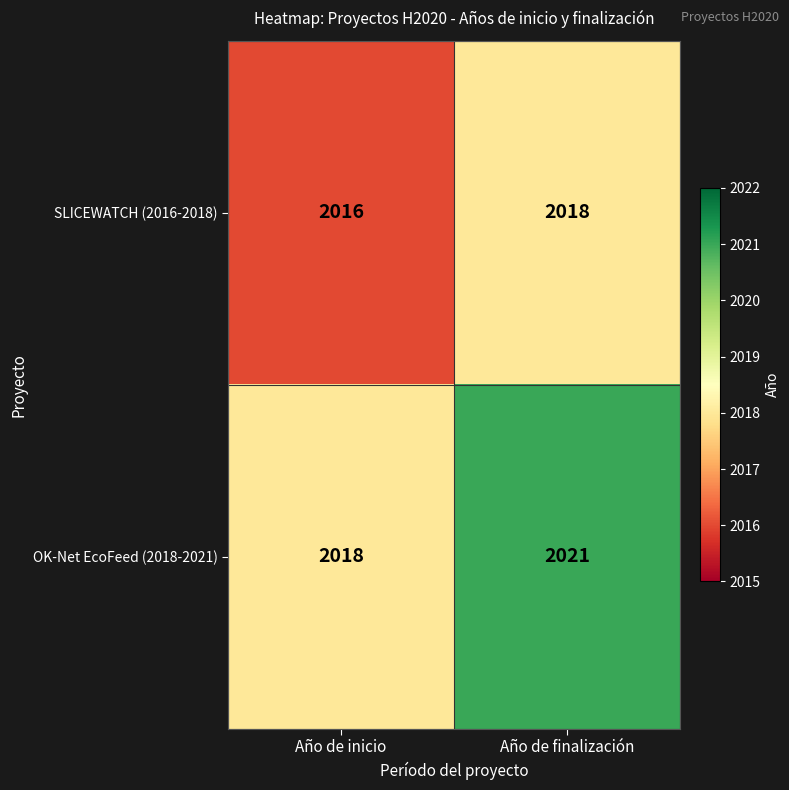

What is the sum of the SLICEWATCH (2016-2018) values at Año de finalización and Año de inicio?

4034